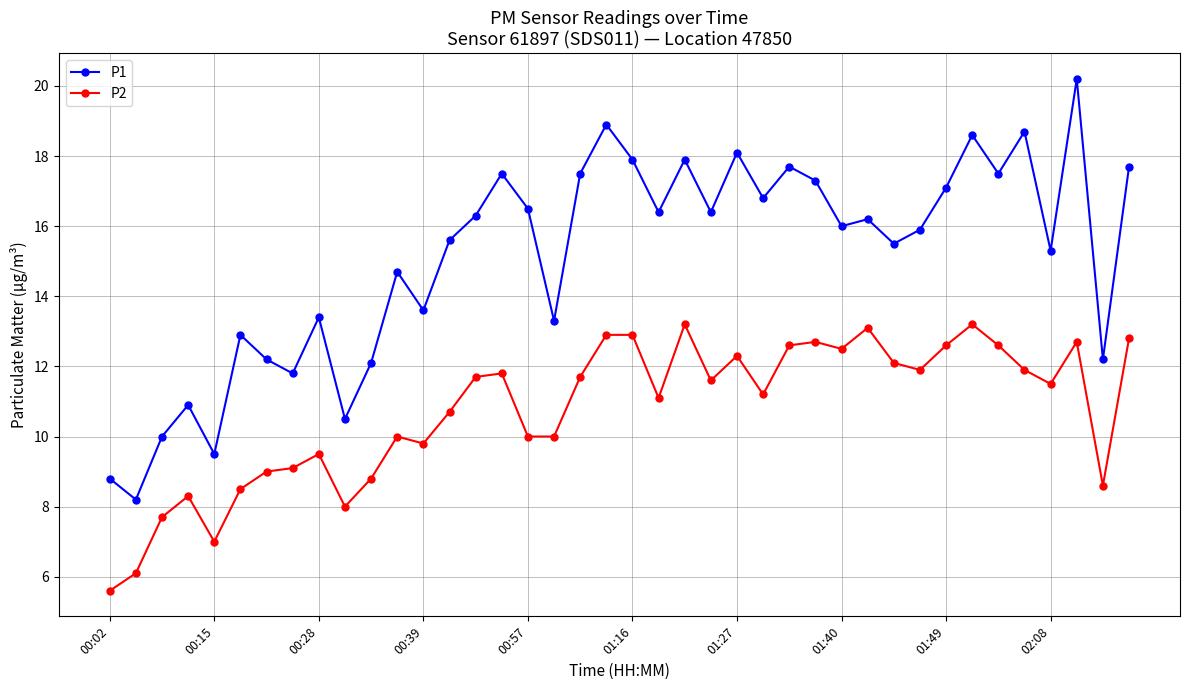

List the series in order of their overall mean, highest first.

P1, P2